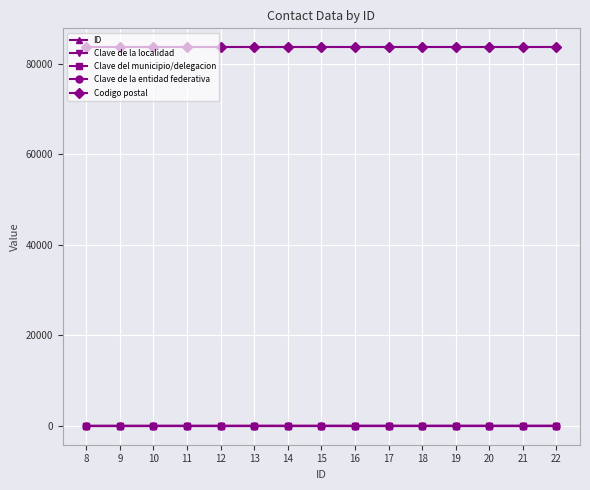

Is it true that Codigo postal equals 132174 at 20?

False